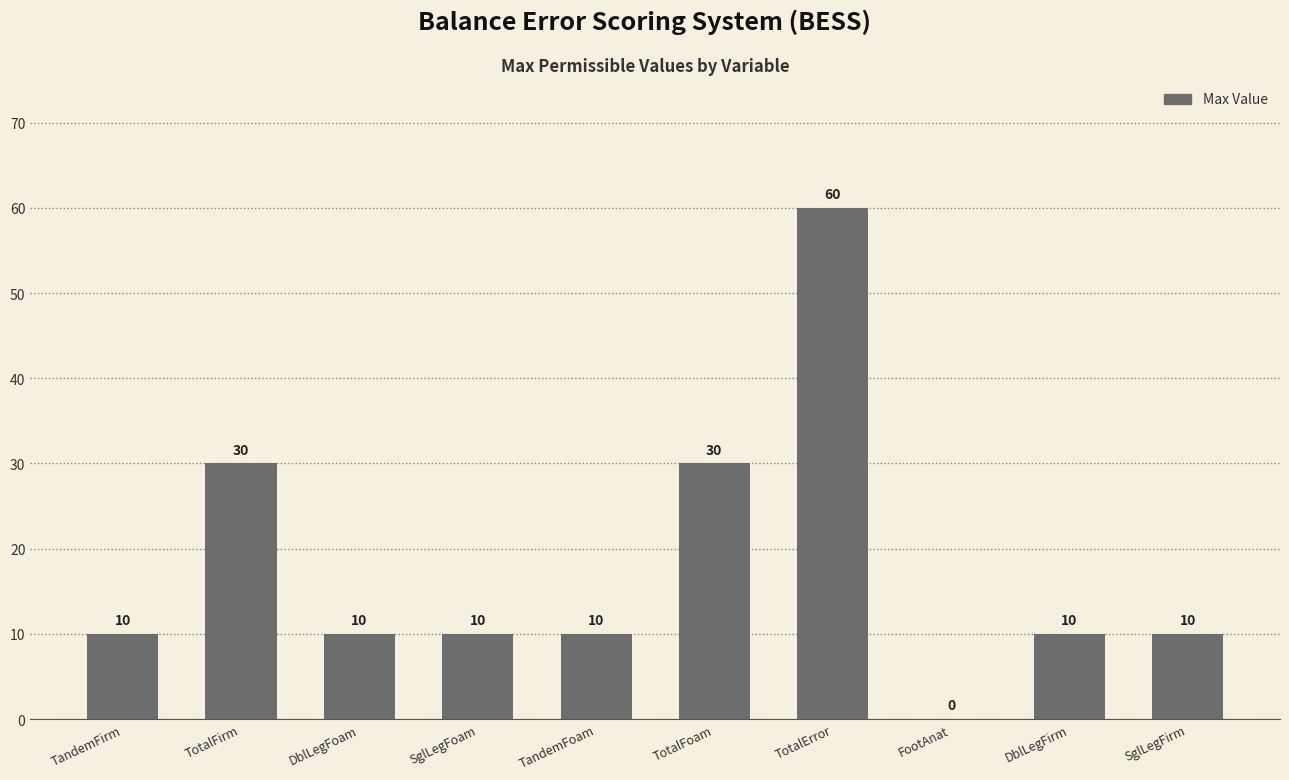

What value does the data have at TandemFirm, to the nearest 10?

10